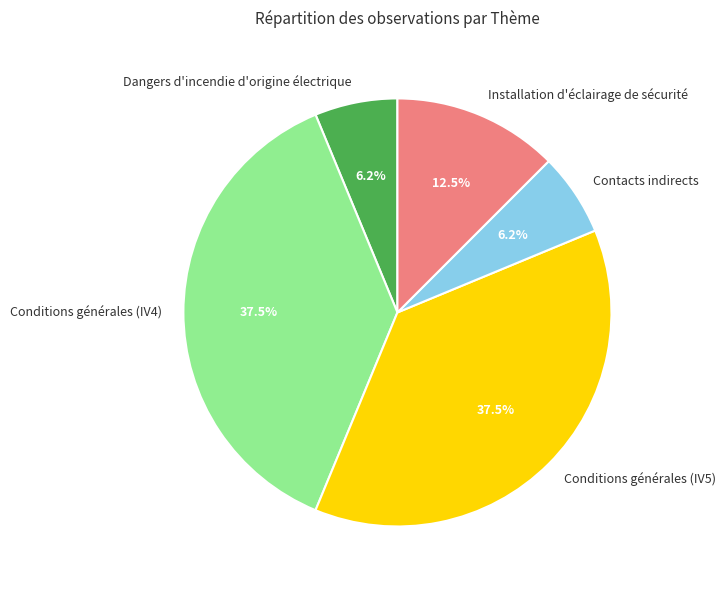

Which has a higher value, Dangers d'incendie d'origine électrique or Conditions générales (IV4)?

Conditions générales (IV4)